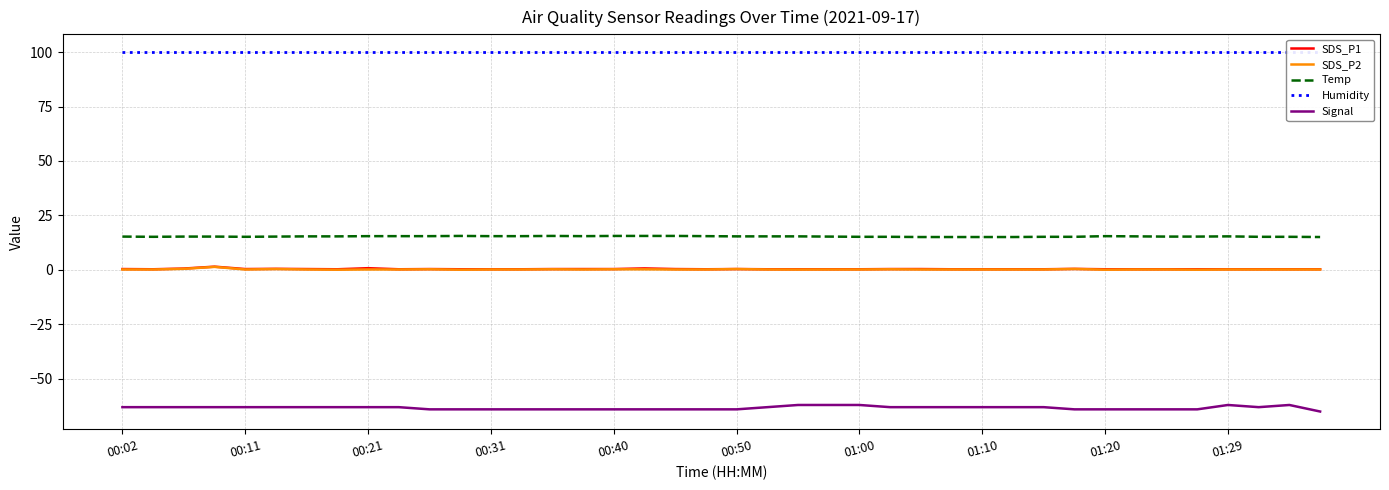

What is the highest value of the Signal series?

-62.0